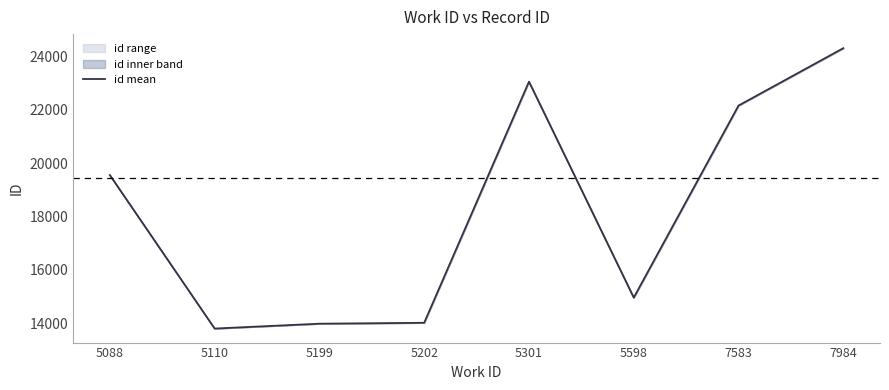

How many interior local peaks (higher than both neighbors) does the data have?

1